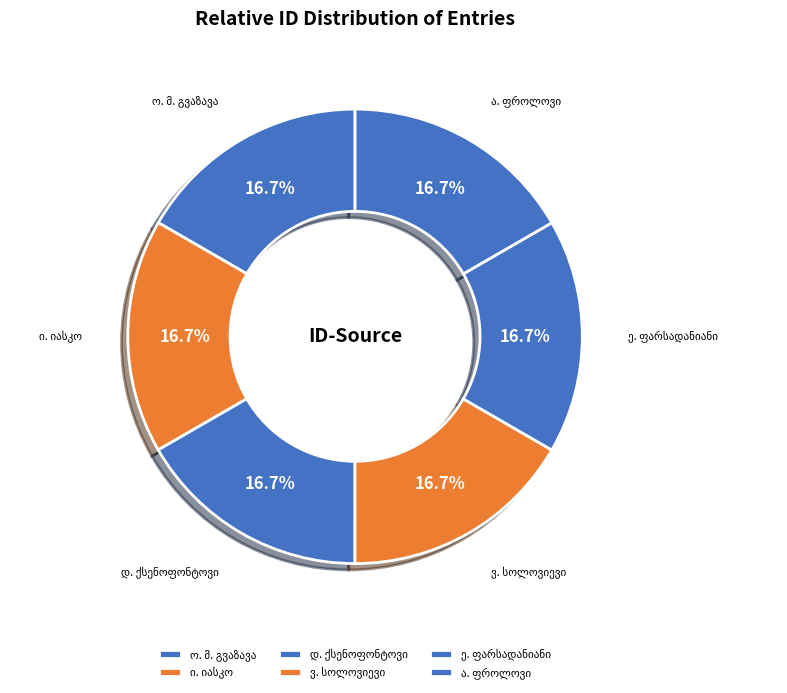

Is there a majority slice in this chart?

No